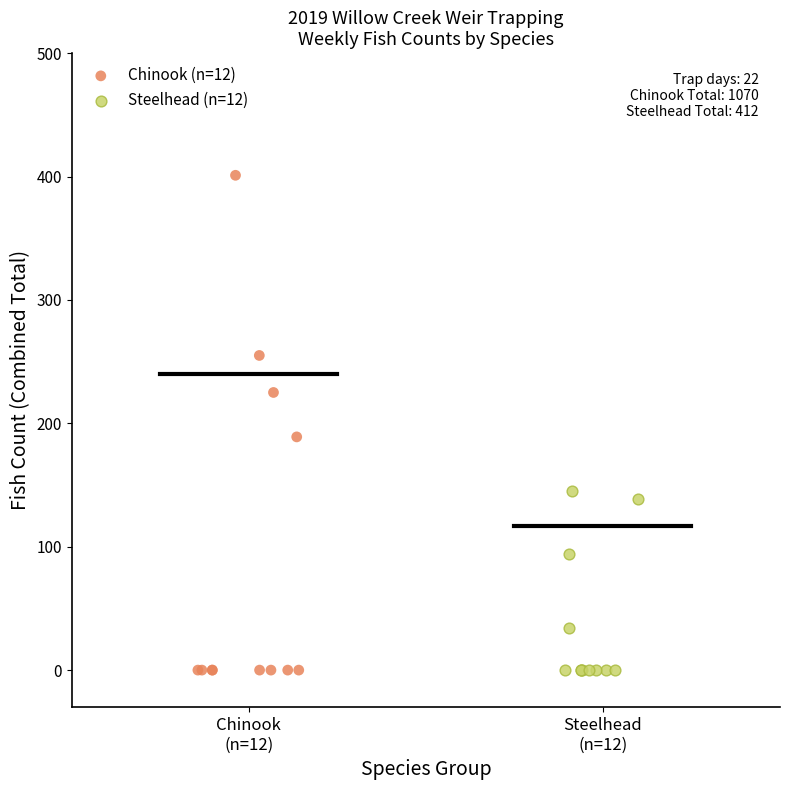

Which series has the largest Y range (max minus min)?

Chinook (n=12)